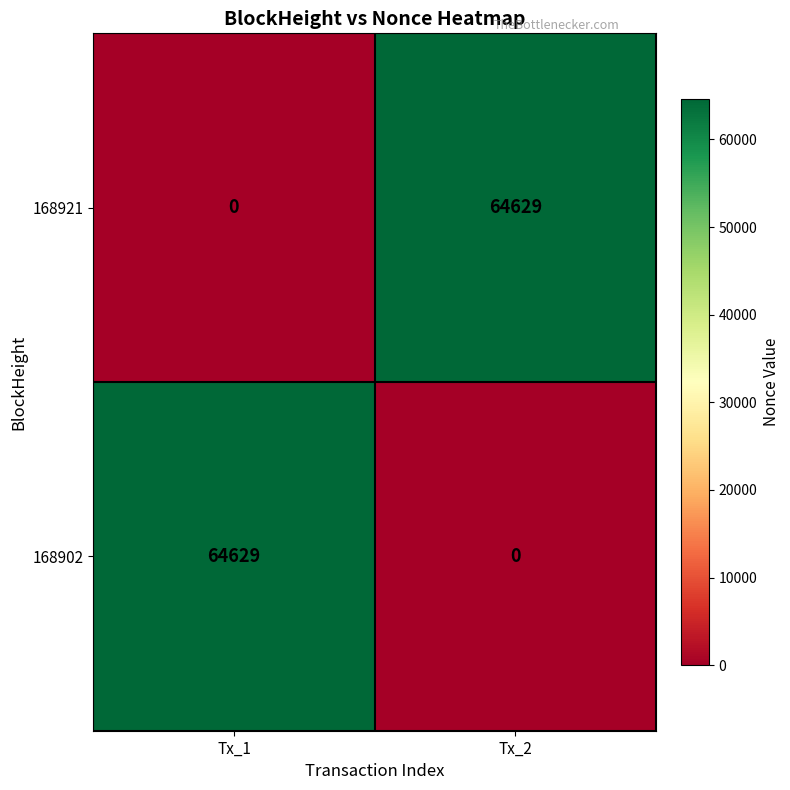

What is the difference between the 168902 values at Tx_2 and Tx_1?

64629